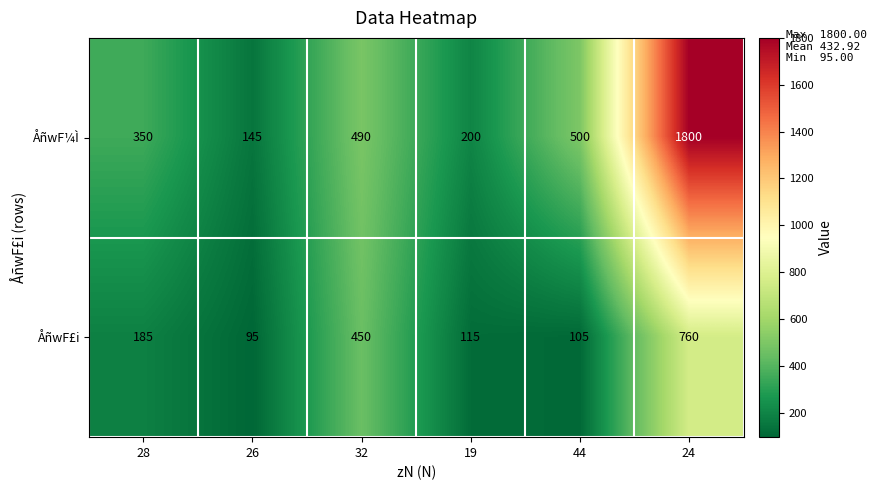

List the series in order of their peak value, highest first.

ÅñwF¼Ì, ÅñwF£i